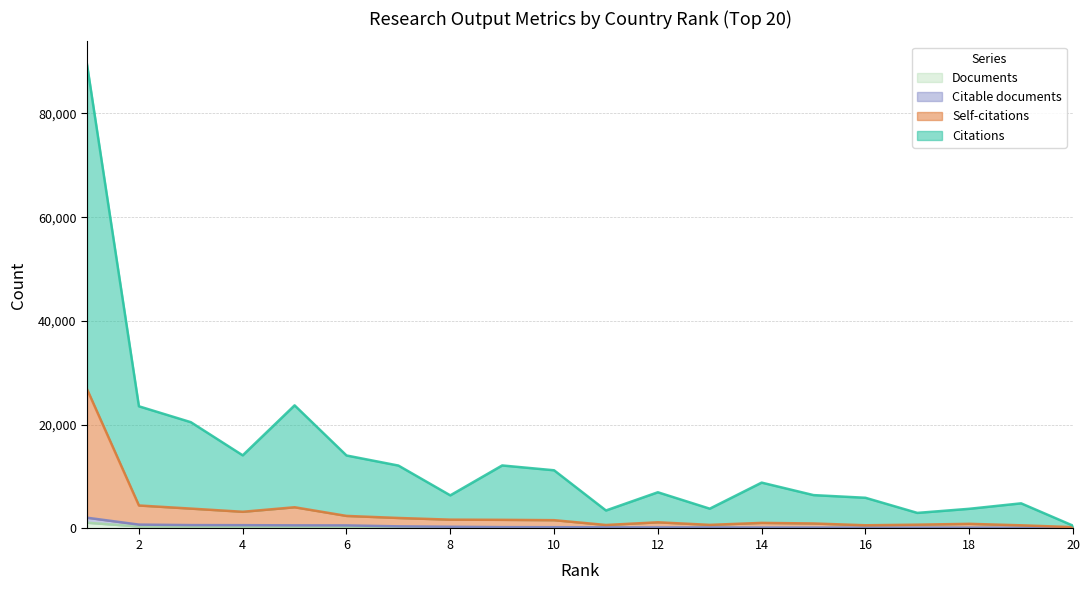

Which label corresponds to the smallest value in the chart?

20